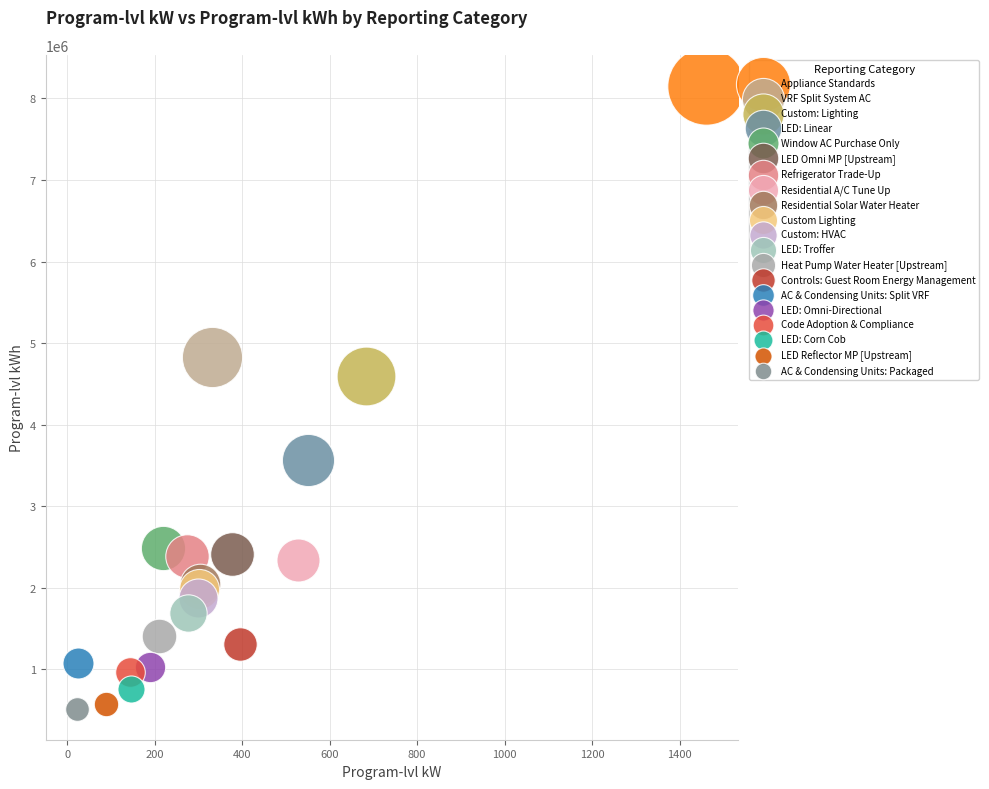

What are all the series names shown in the legend?

Appliance Standards, VRF Split System AC, Custom: Lighting, LED: Linear, Window AC Purchase Only, LED Omni MP [Upstream], Refrigerator Trade-Up, Residential A/C Tune Up, Residential Solar Water Heater, Custom Lighting, Custom: HVAC, LED: Troffer, Heat Pump Water Heater [Upstream], Controls: Guest Room Energy Management, AC & Condensing Units: Split VRF, LED: Omni-Directional, Code Adoption & Compliance, LED: Corn Cob, LED Reflector MP [Upstream], AC & Condensing Units: Packaged